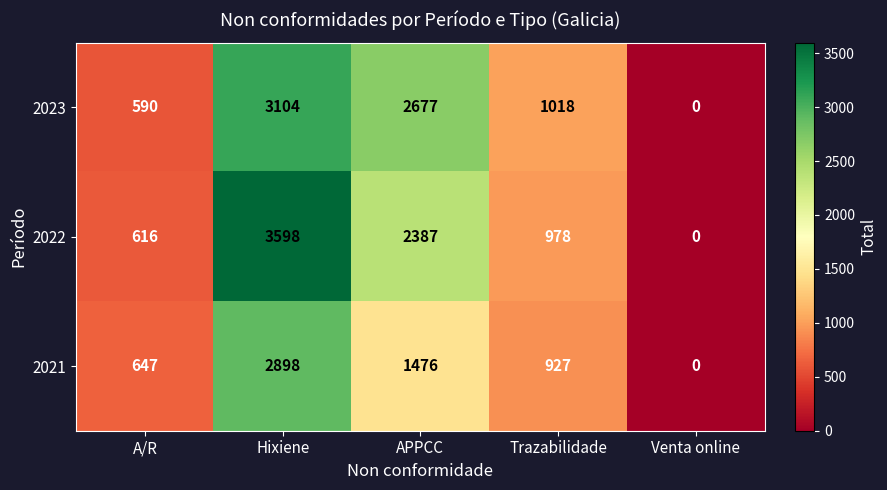

At which category does the chart reach its minimum across all series?

Venta online